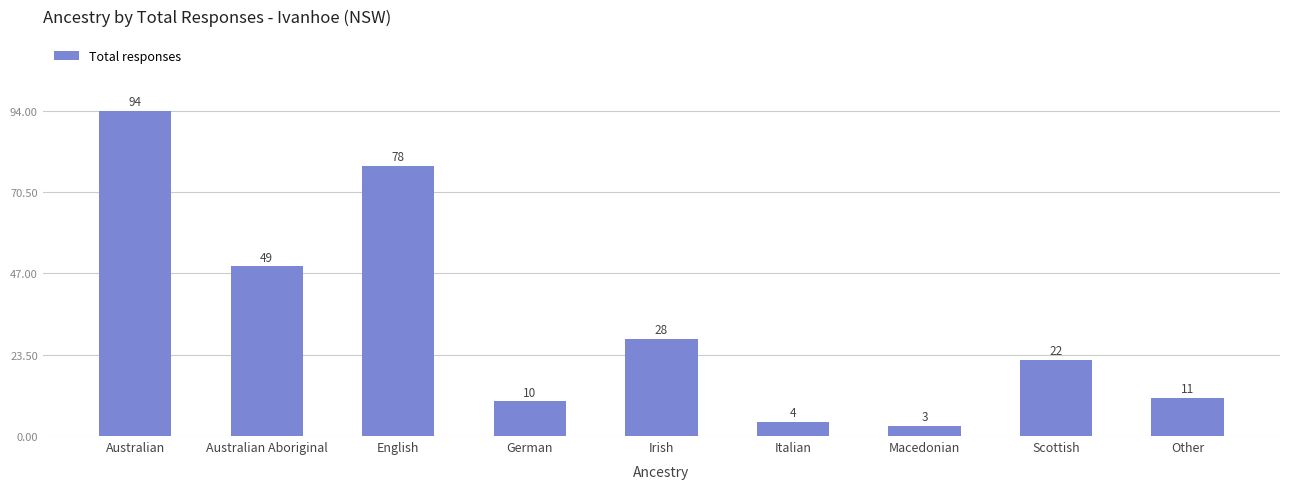

What position from the right is Other?

1